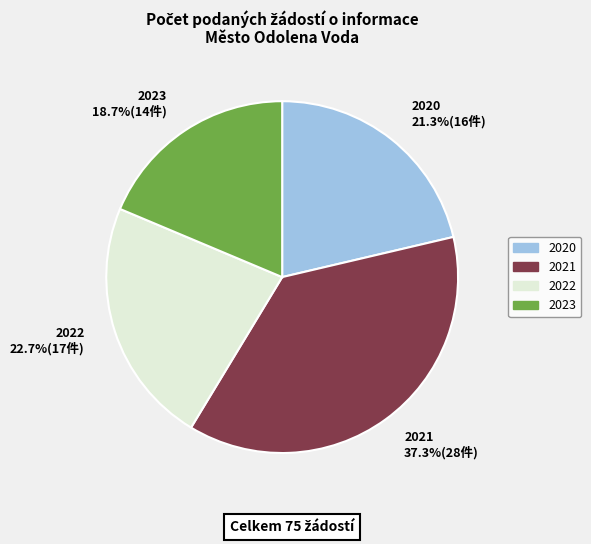

What percentage is the 2020 slice, to the nearest percent?

21%